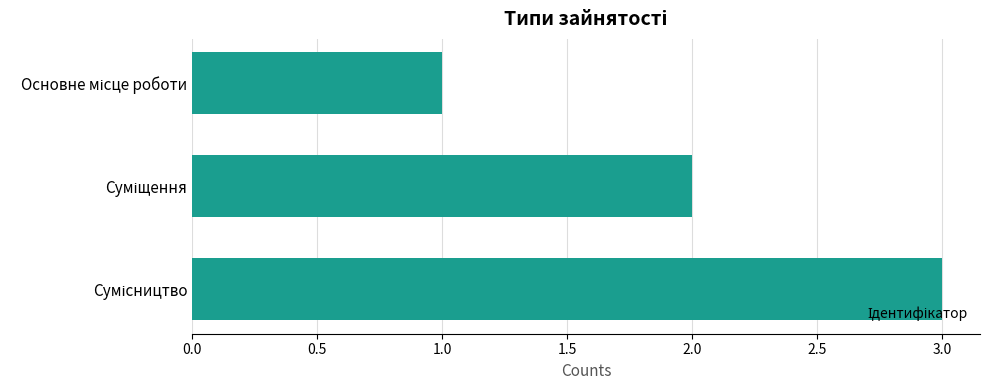

What is the sum of all values?

6